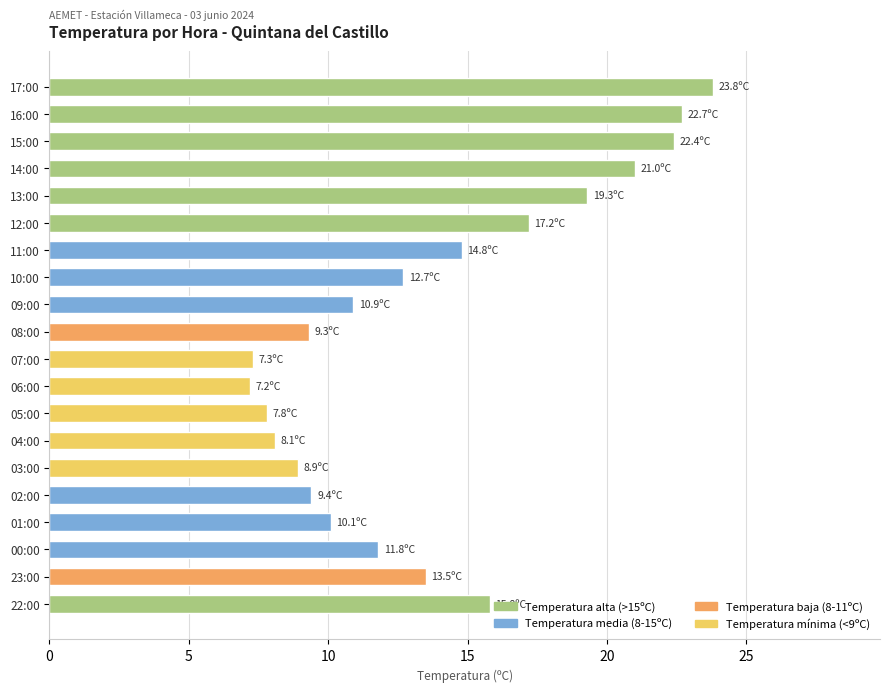

What is the sum of all values?

274.0